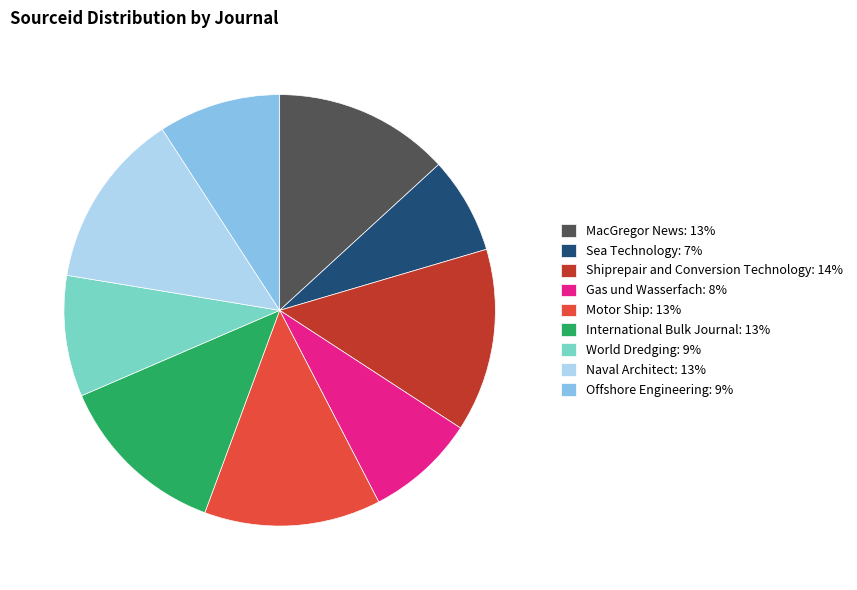

Which has a higher value, Naval Architect or World Dredging?

Naval Architect